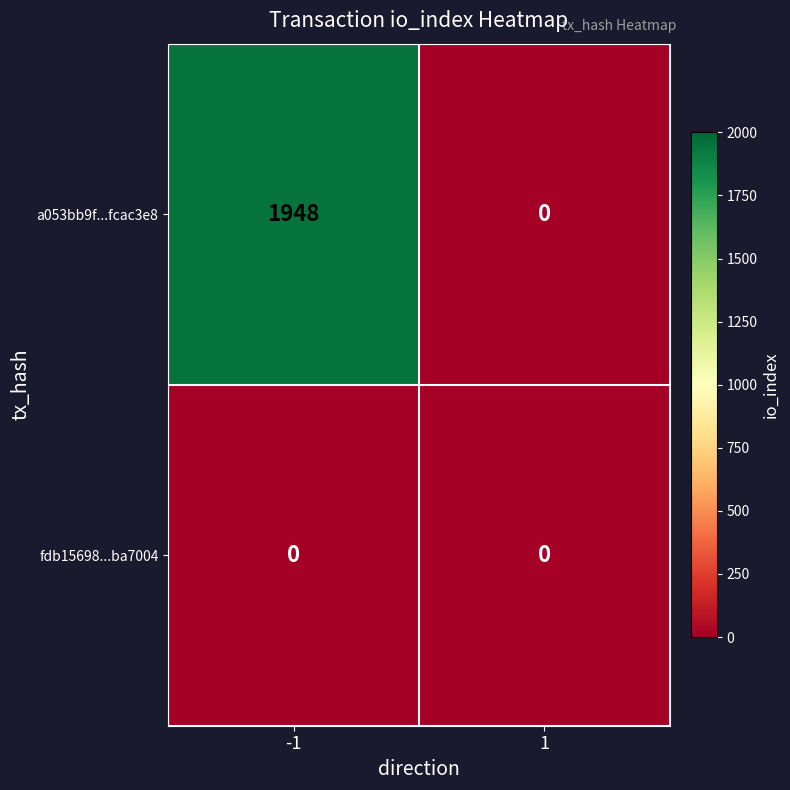

What is the greatest value displayed?

1948